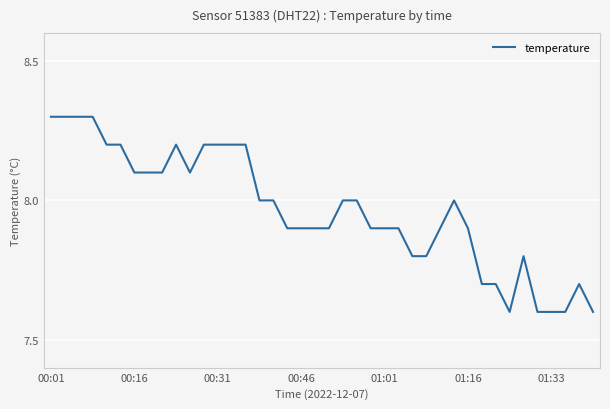

How many values are below 8?

20